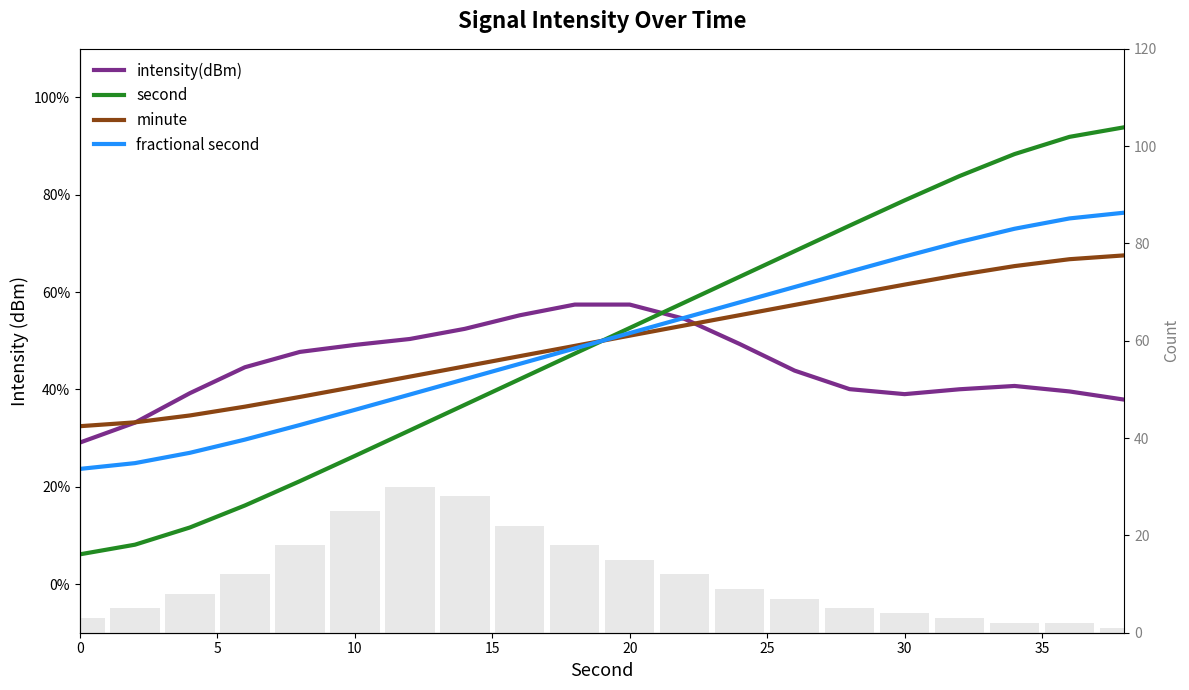

How many values in the fractional second series are below 51?

10